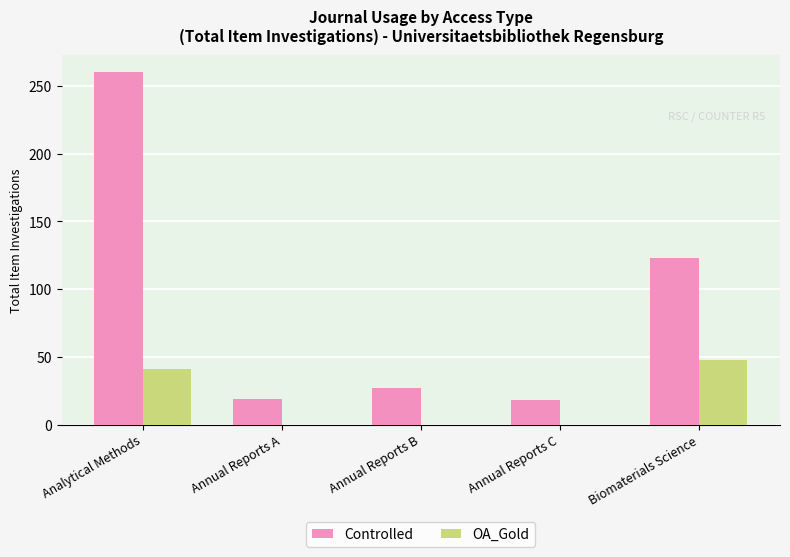

Is the value of OA_Gold at Analytical Methods greater than the value of Controlled at Annual Reports B?

Yes